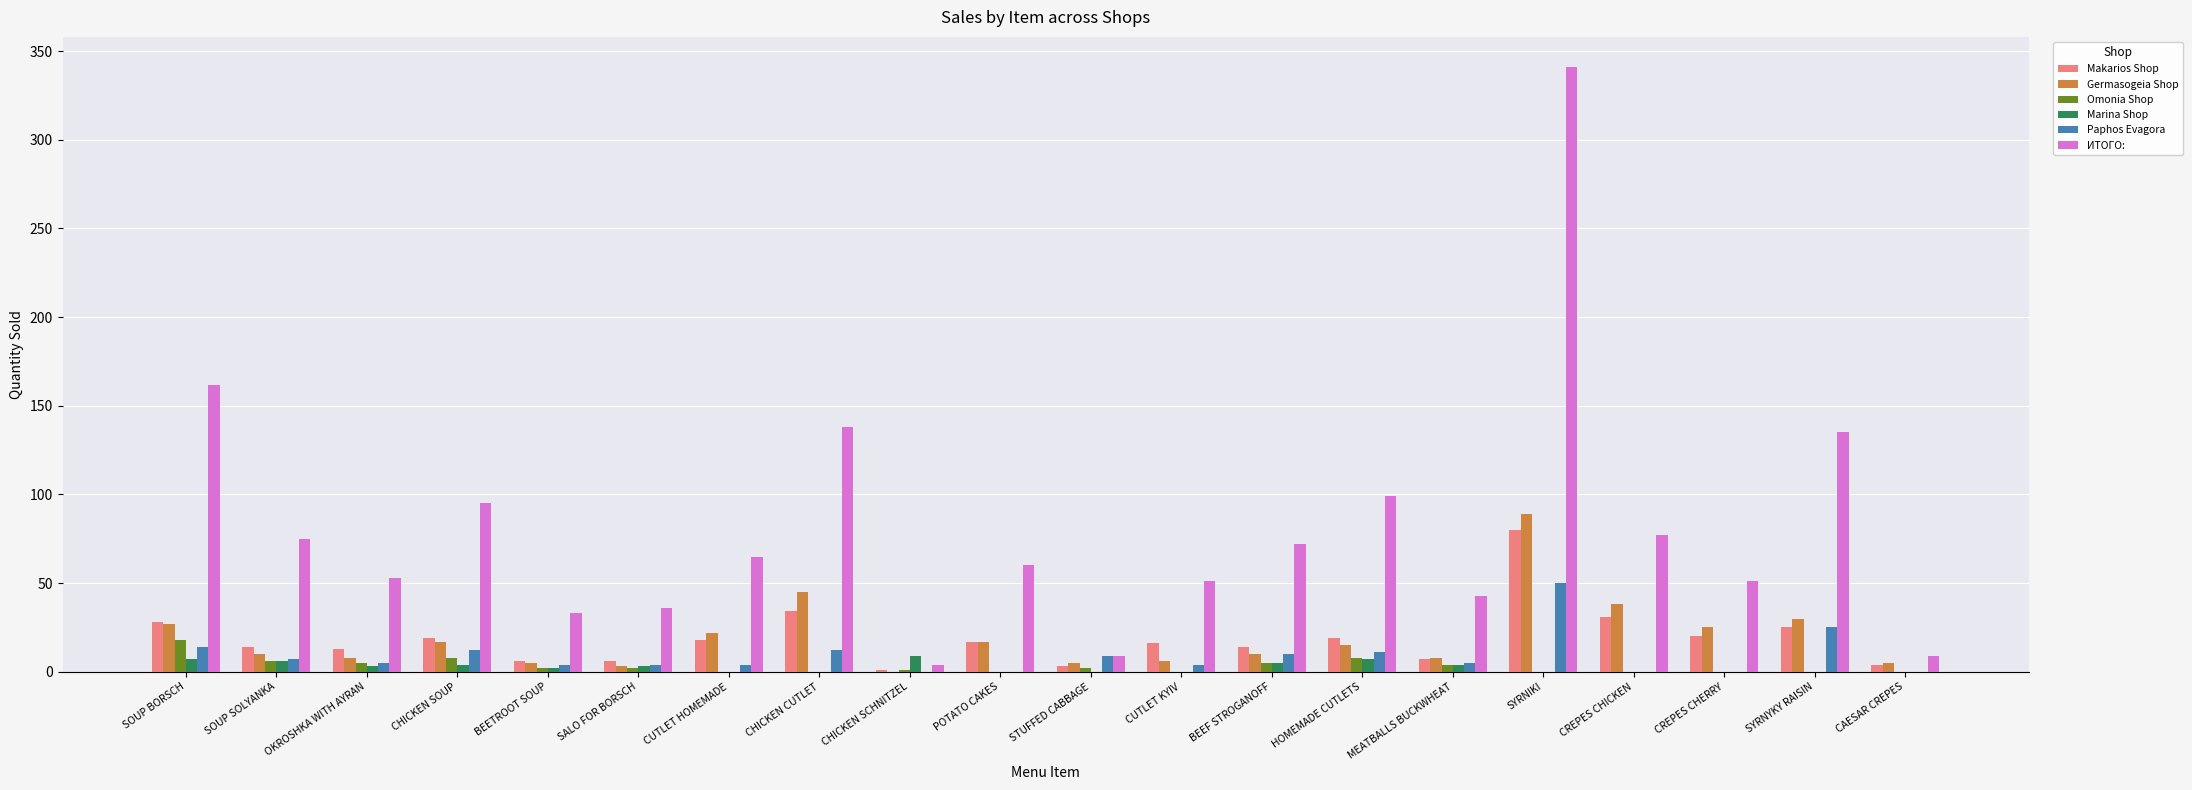

Which series has the largest total across all categories?

ИТОГО: